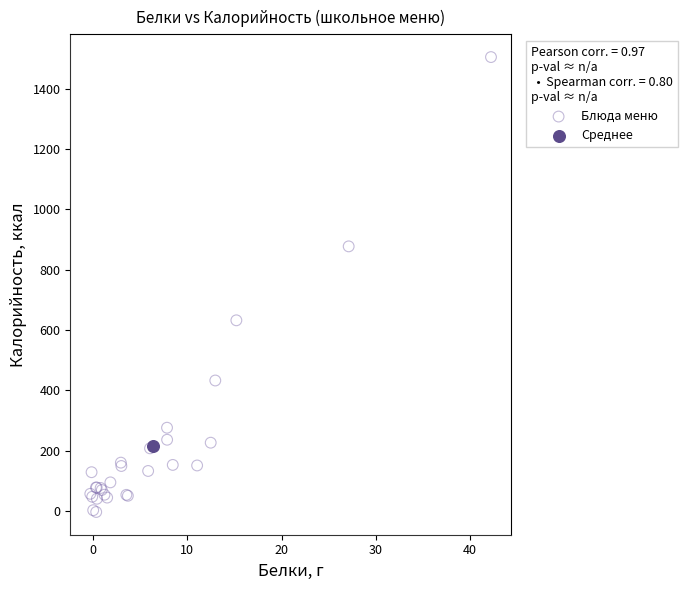

What are all the series names shown in the legend?

Блюда меню, Среднее